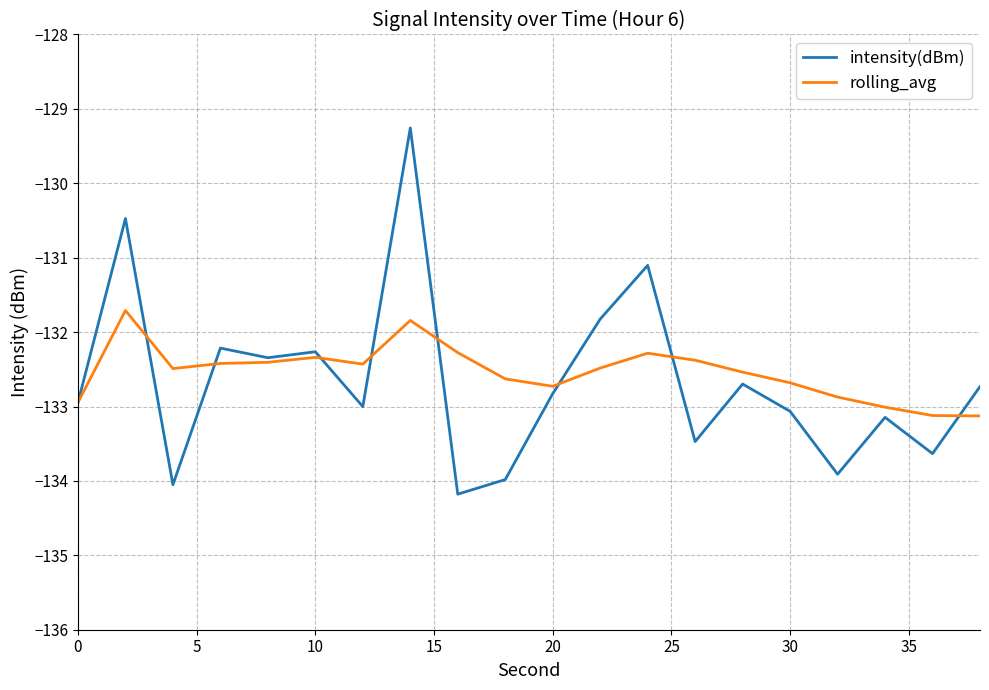

What is the sum of all intensity(dBm) values?

-2653.1